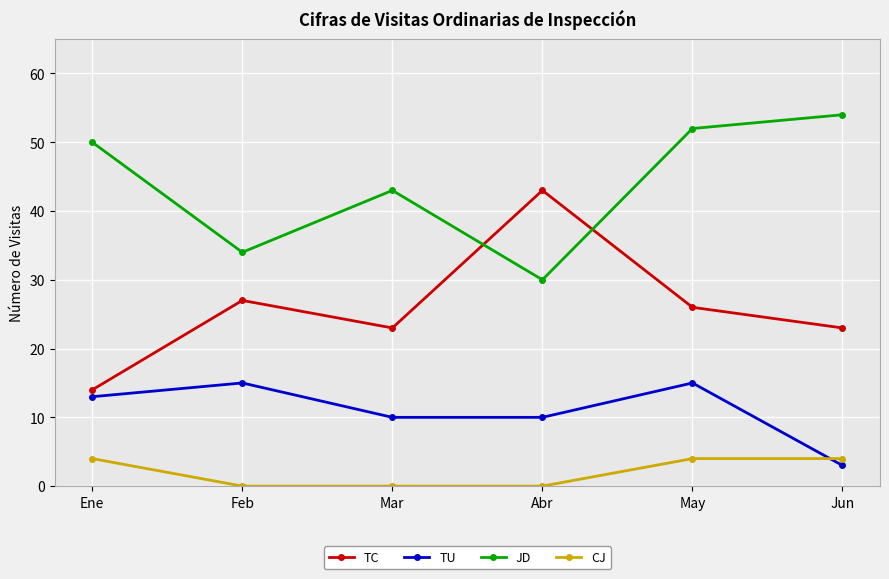

How many distinct data groups are displayed?

4